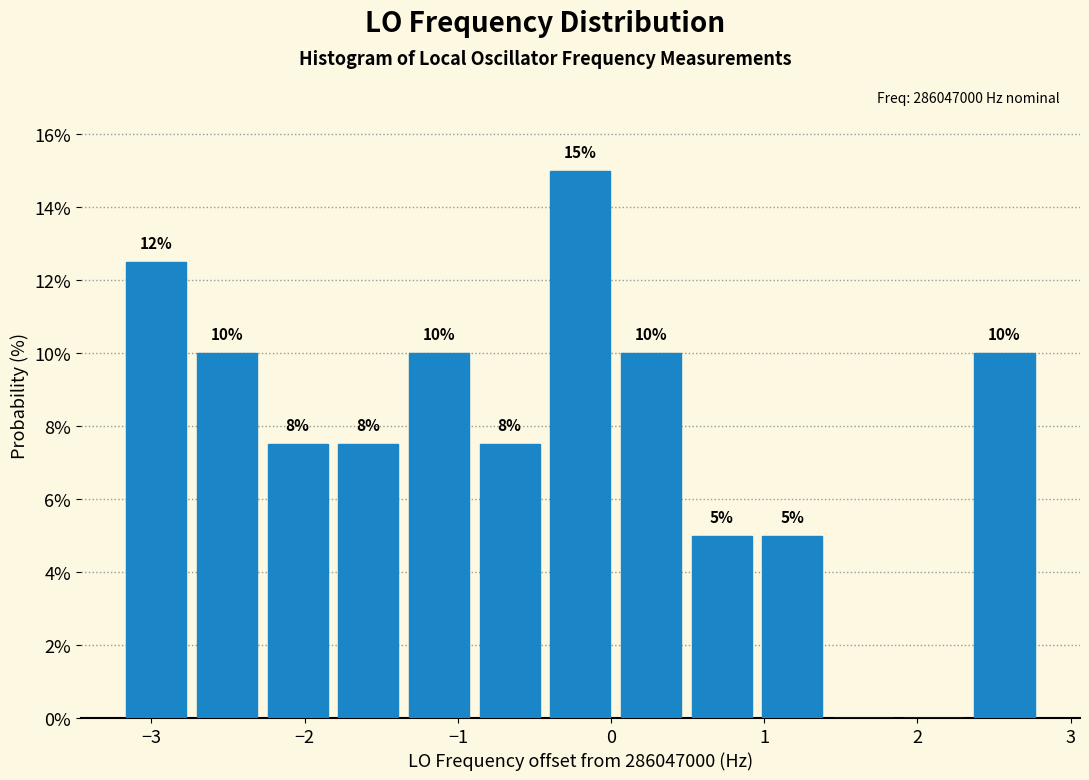

Over which range of the x-axis is the bar tallest?

-0.4 to 0.0